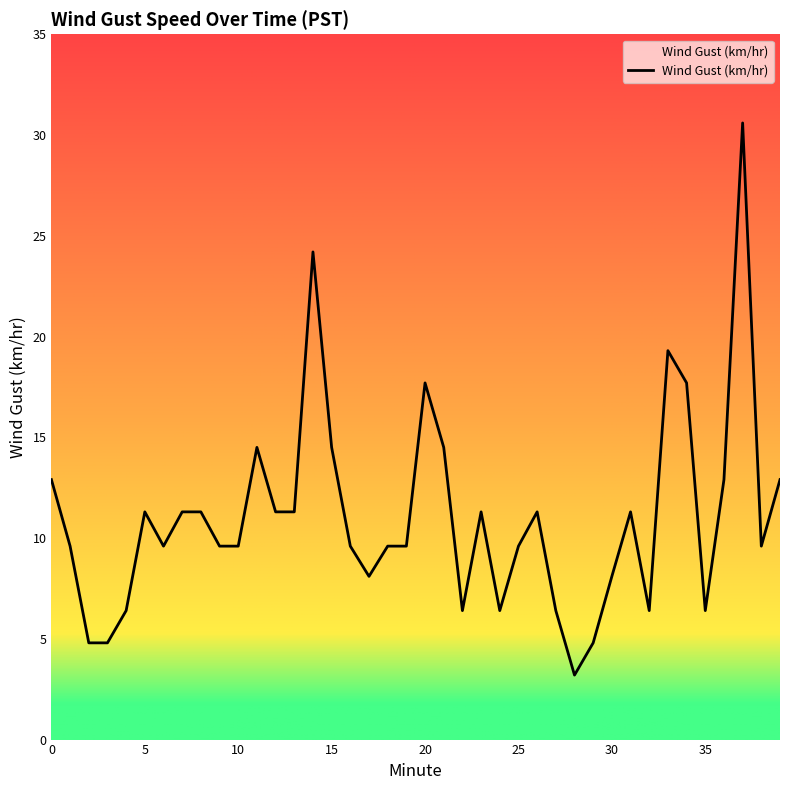

What is the minimum value shown in the chart?

3.2